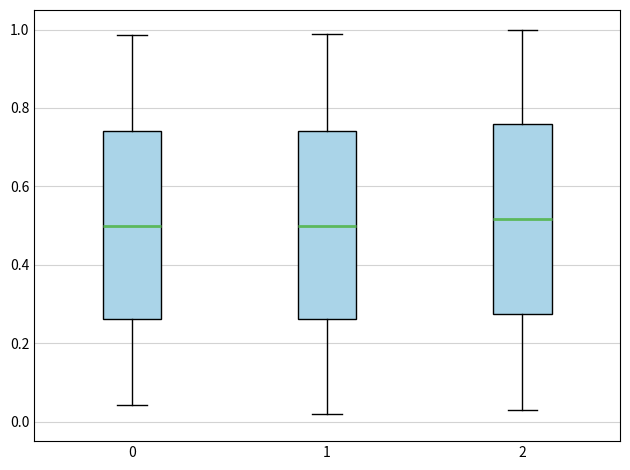

Reading left to right, read every box against the y-axis: the position of its median line, the range the box covers, and the ends of its whiskers. The values are not printed on the chart, so give them approximately, as read against the axis.

0: median 0.50, box 0.26 to 0.74, whiskers 0.04 to 0.98
1: median 0.50, box 0.26 to 0.74, whiskers 0.02 to 0.98
2: median 0.52, box 0.28 to 0.76, whiskers 0.02 to 1.00